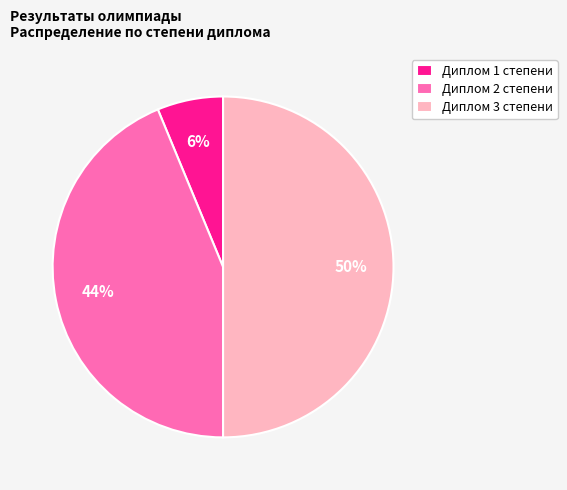

To the nearest percent, what percentage of the pie is Диплом 1 степени?

6%